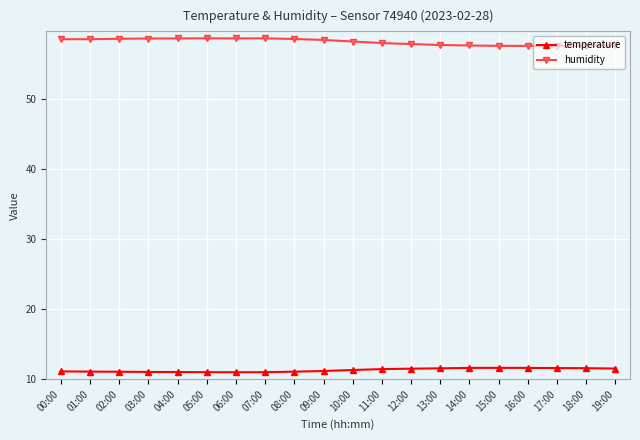

The temperature series shows 7.7 at 14:00. True or false?

False